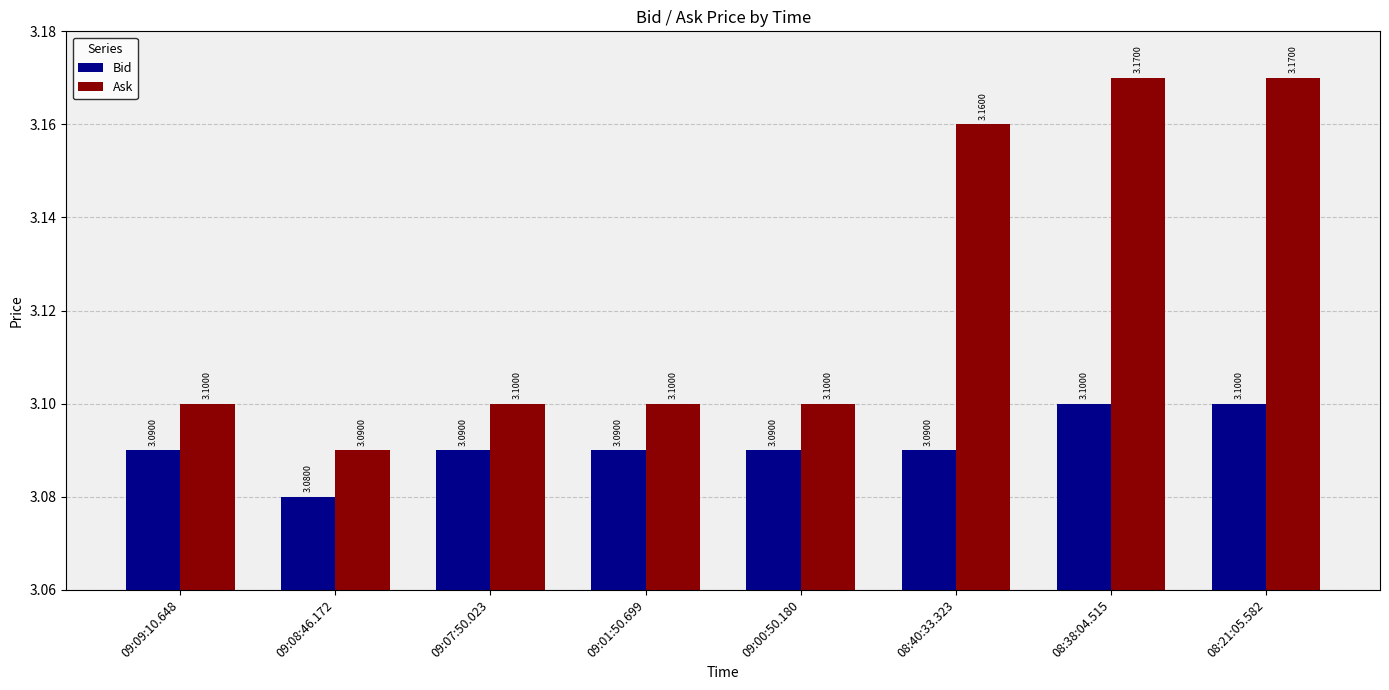

List the series in order of their peak value, highest first.

Ask, Bid